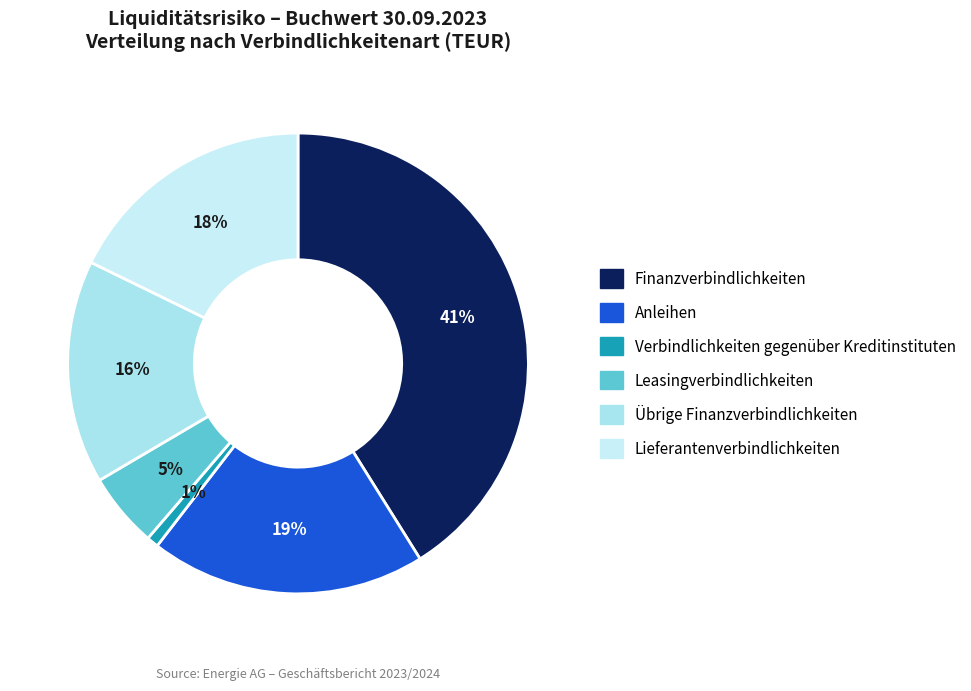

Rank the categories by value from lowest to highest.

Verbindlichkeiten gegenüber Kreditinstituten, Leasingverbindlichkeiten, Übrige Finanzverbindlichkeiten, Lieferantenverbindlichkeiten, Anleihen, Finanzverbindlichkeiten